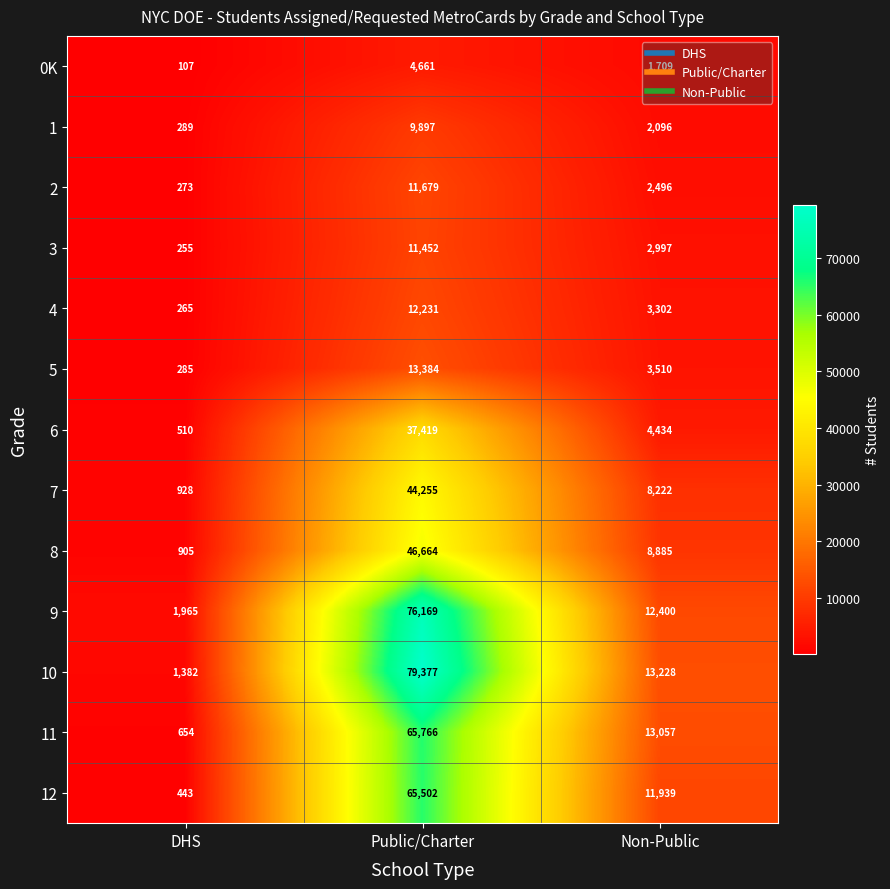

What is the spread (max minus min) of values at Public/Charter?

74716